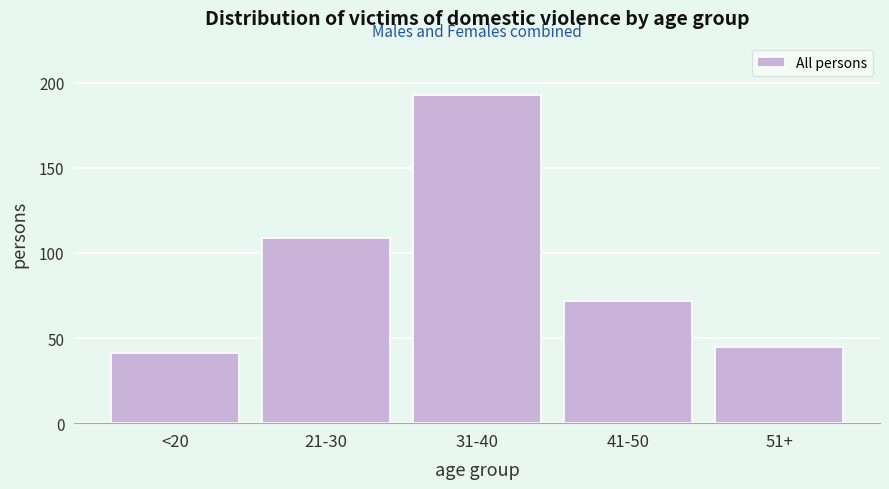

Reading left to right, list all the values displayed in this chart.

<20=41	21-30=109	31-40=193	41-50=72	51+=45